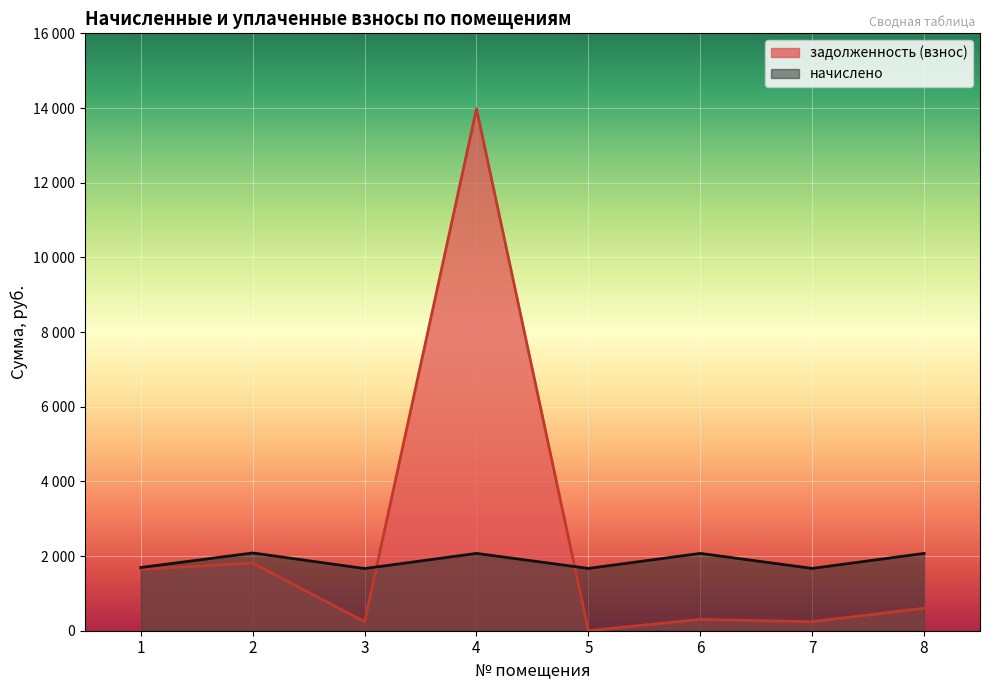

How many data points in начислено are less than 2070?

4